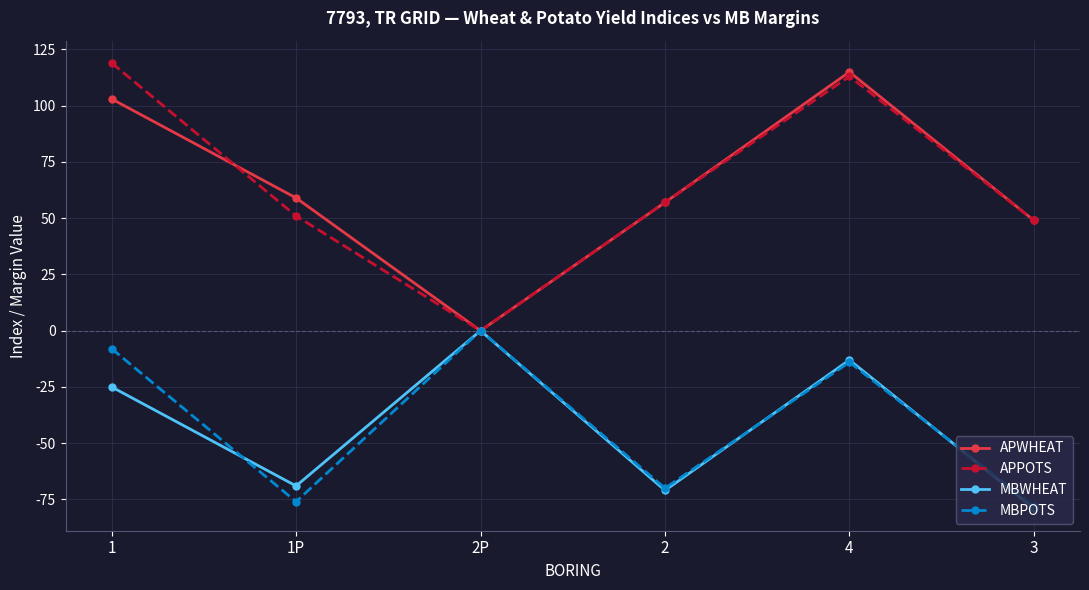

Which label corresponds to the largest value in the chart?

1